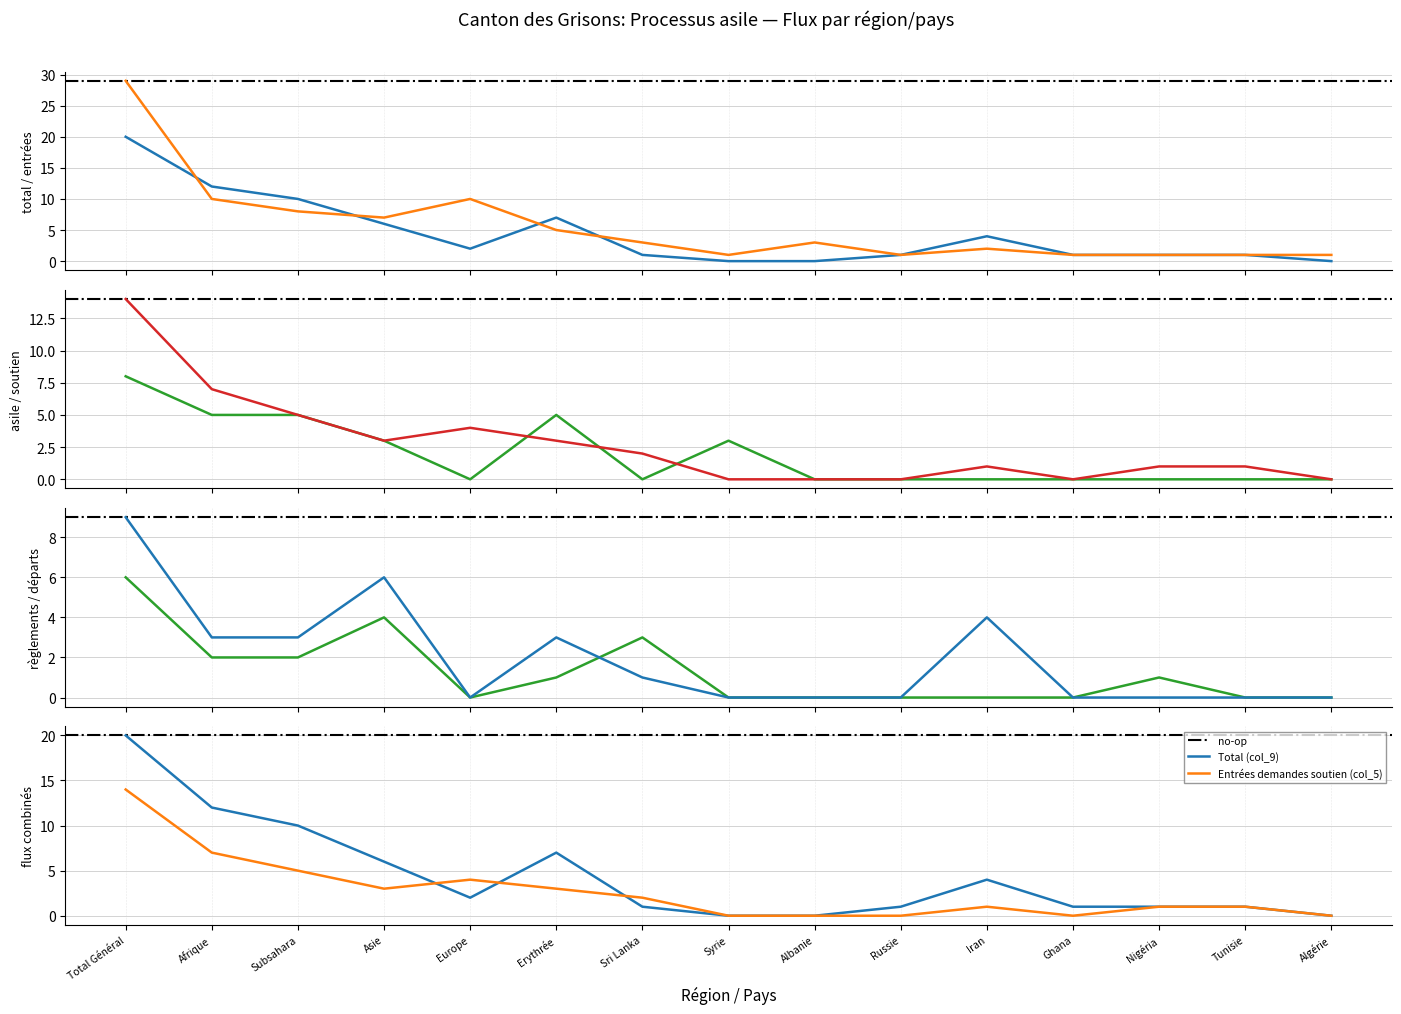

How many values in the Entrées (col_2) series exceed 3?

6